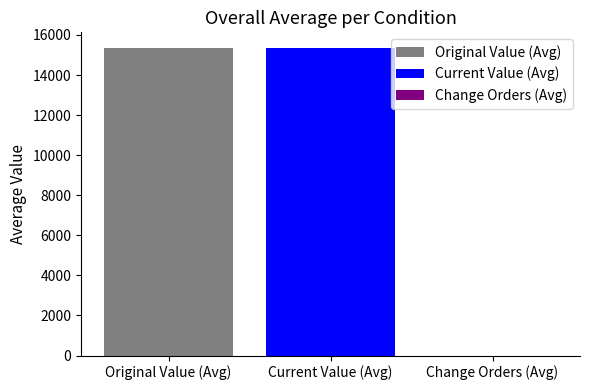

True or false: original_value has a value of 29470 at PO423294.

True